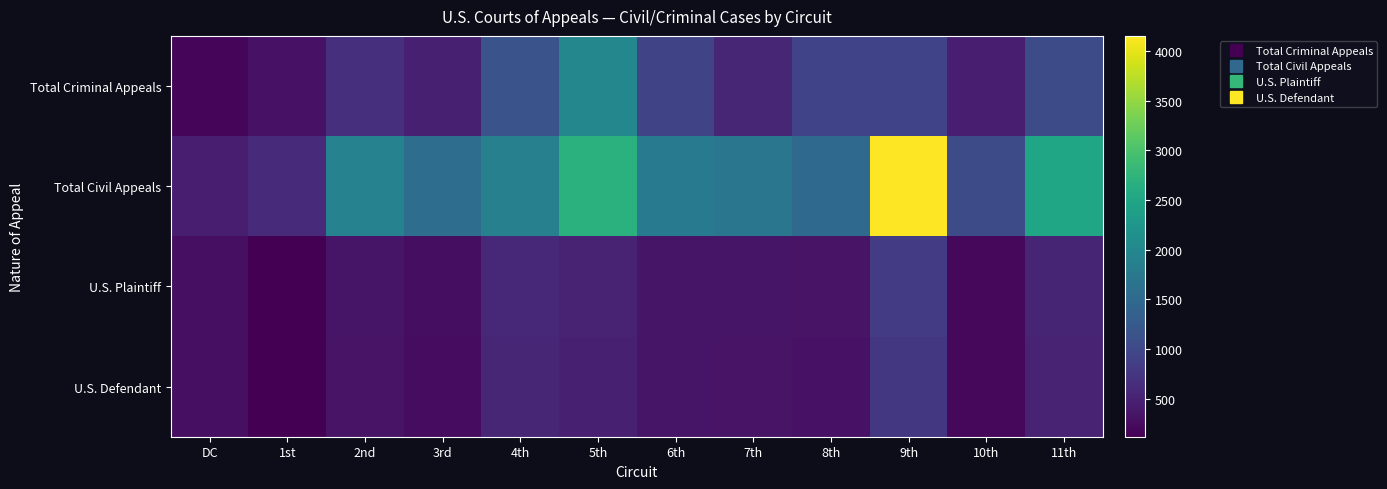

Reading right to left, what are all the values shown in this chart?

Total Criminal Appeals: 11th=1042	10th=463	9th=932	8th=936	7th=558	6th=945	5th=1991	4th=1148	3rd=466	2nd=667	1st=310	DC=191
Total Civil Appeals: 11th=2508	10th=1060	9th=4151	8th=1504	7th=1695	6th=1762	5th=2690	4th=1881	3rd=1553	2nd=1905	1st=596	DC=451
U.S. Plaintiff: 11th=537	10th=208	9th=824	8th=336	7th=341	6th=355	5th=508	4th=568	3rd=268	2nd=351	1st=131	DC=290
U.S. Defendant: 11th=506	10th=199	9th=777	8th=323	7th=330	6th=340	5th=467	4th=555	3rd=258	2nd=328	1st=119	DC=286